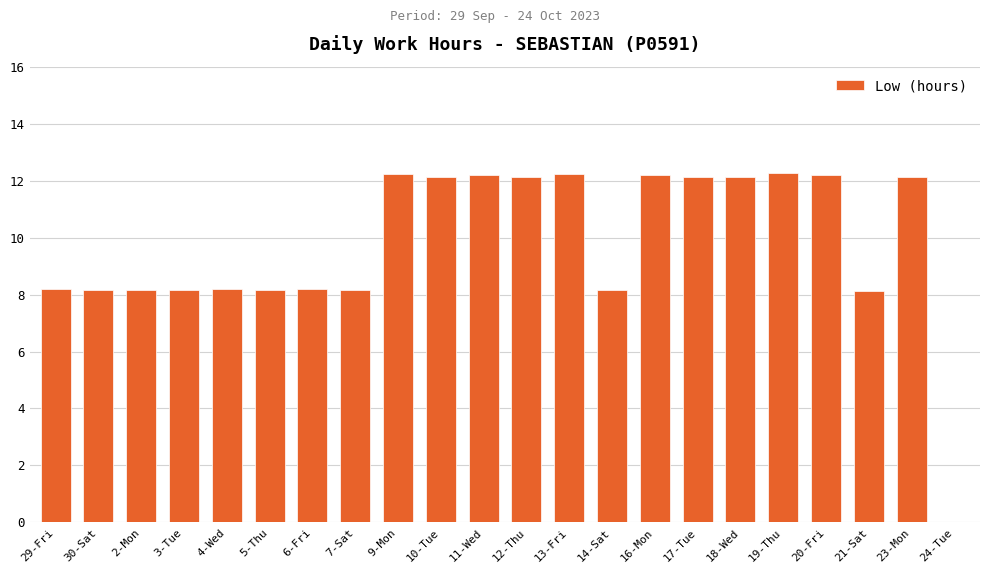

True or false: the data shows 20.4 at 18-Wed.

False